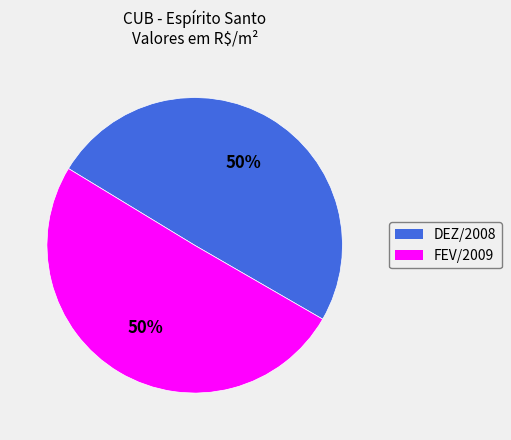

To the nearest percent, what is the average slice percentage?

50%